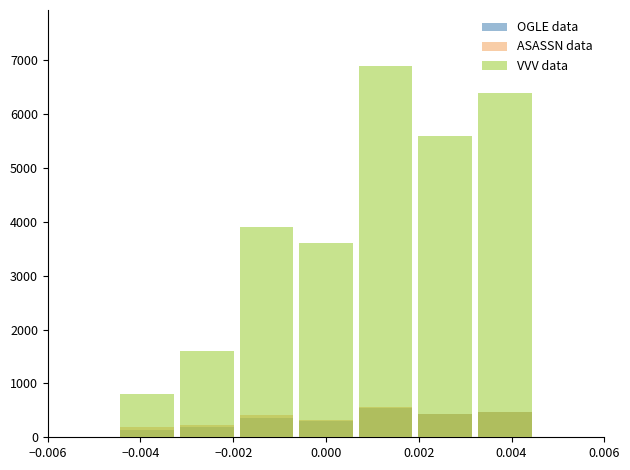

True or false: VVV data has a value of 6469 at −0.002.

False